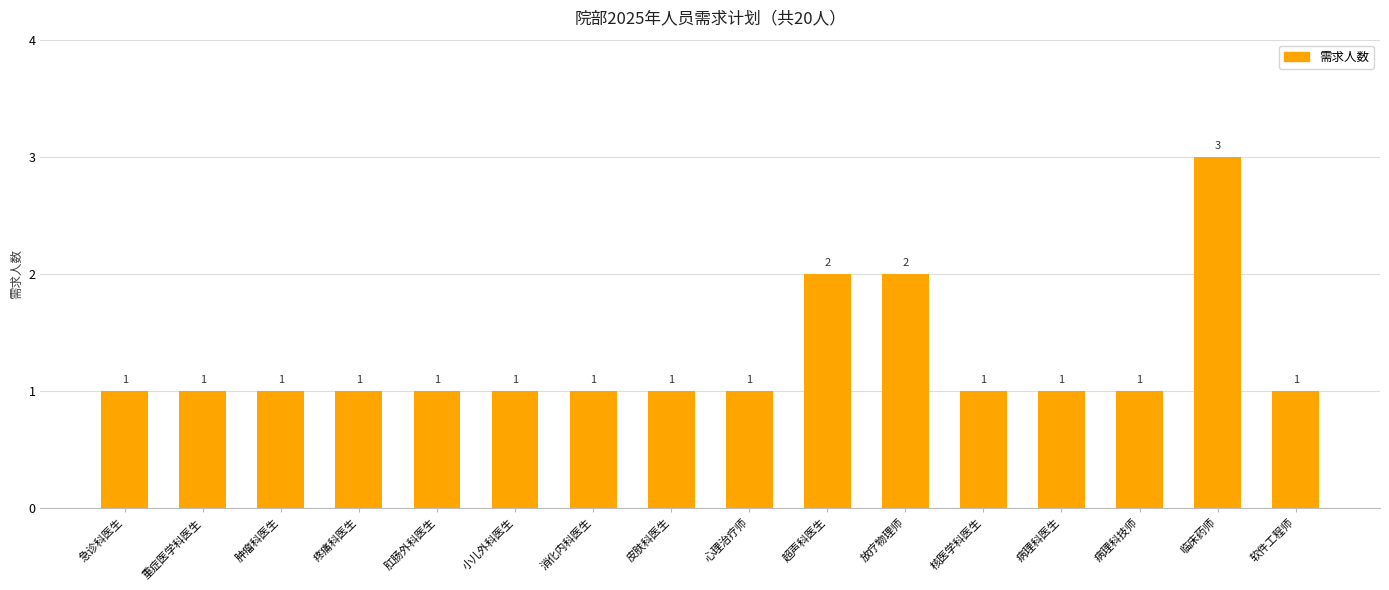

Is it true that the value at 疼痛科医生 is 1?

True